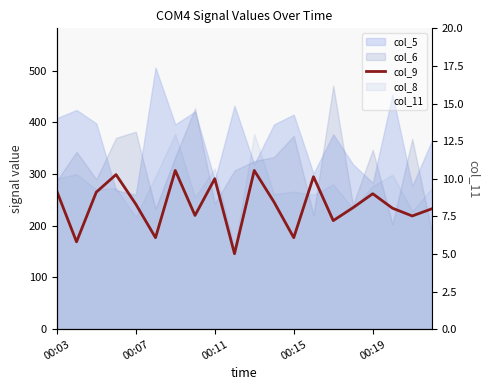

What is the maximum value for col_9?

307